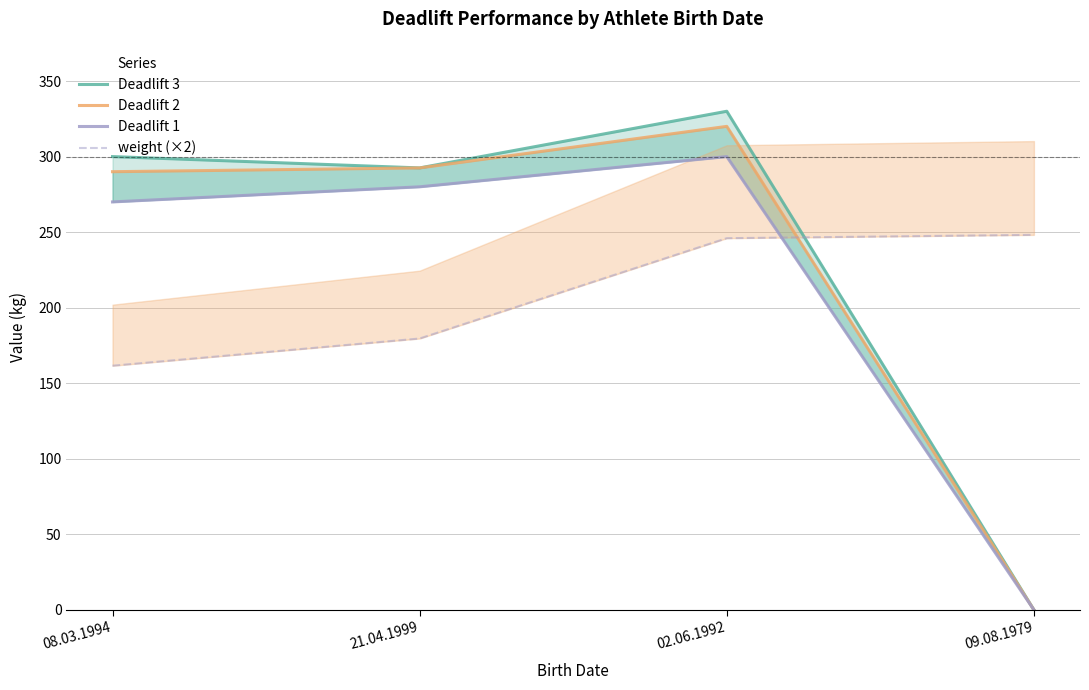

True or false: Deadlift 3 has more than 1 points higher than both neighbors.

False